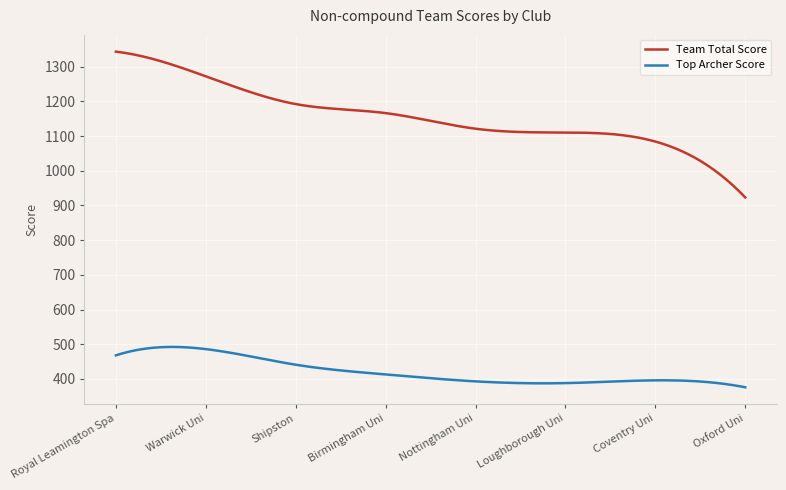

Which series has the widest spread of values?

Team Total Score